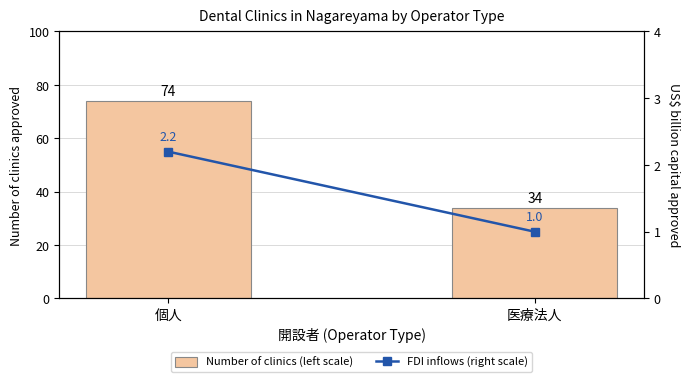

What is the difference between the FDI inflows (right scale) values at 個人 and 医療法人?

1.2